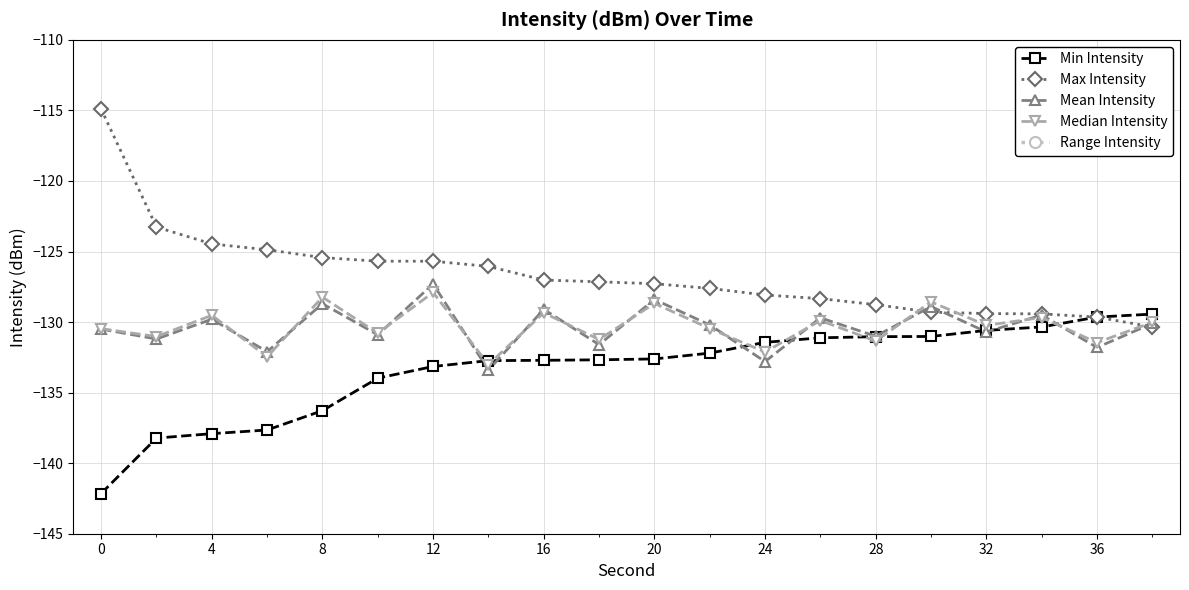

Where is the first local maximum for Mean Intensity?

4